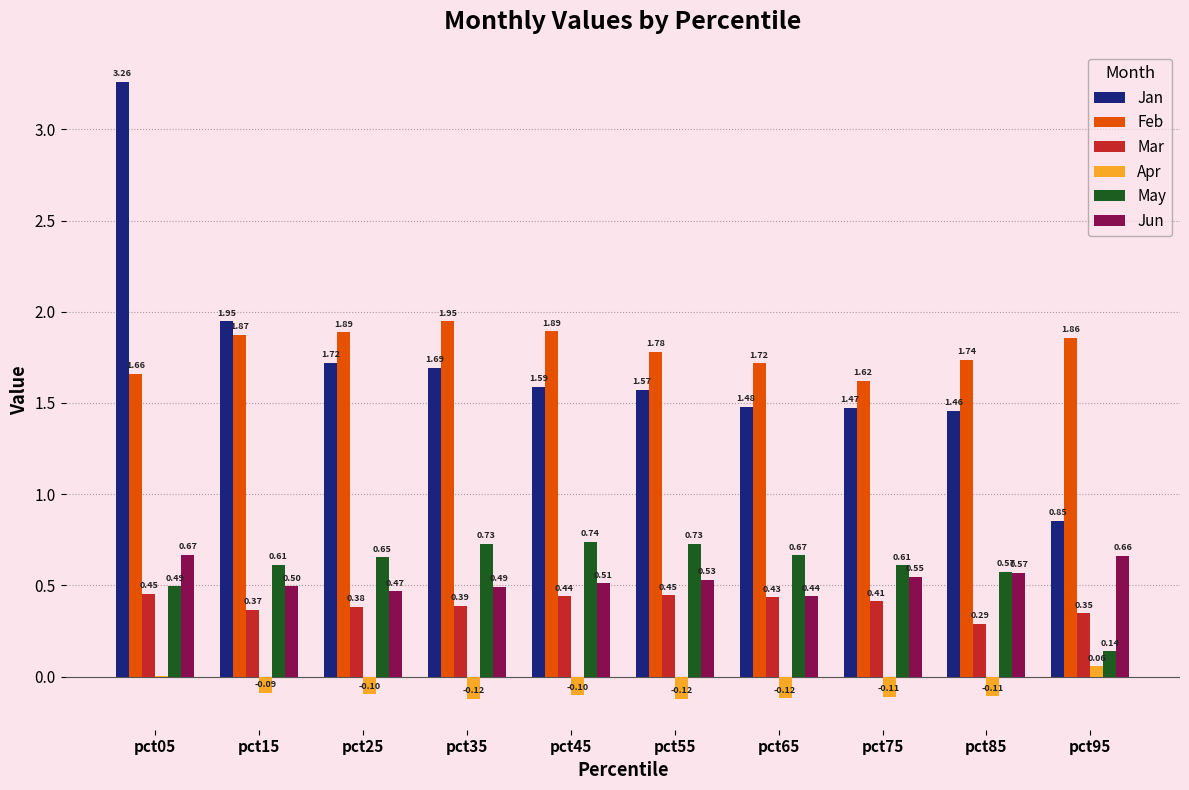

How many Mar values are between 0 and 1?

10